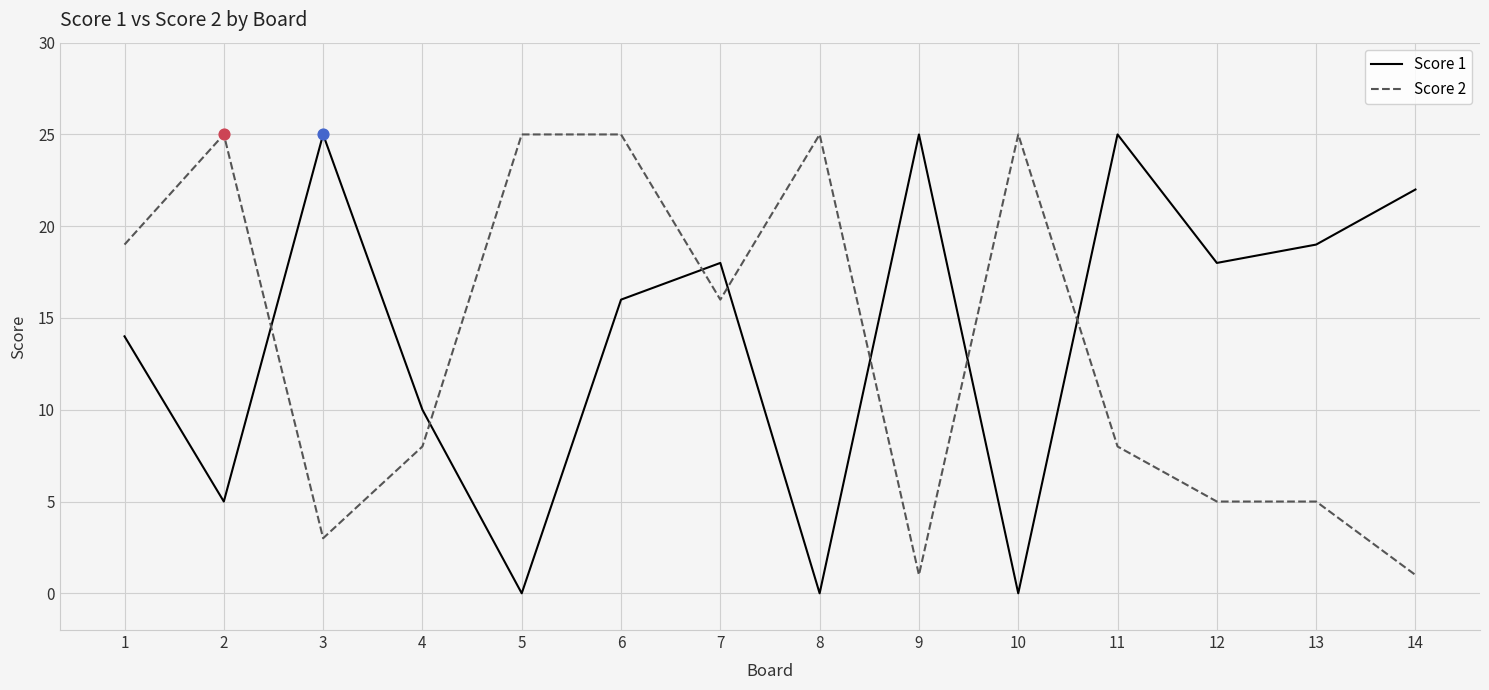

Is the value of Score 1 at 10 greater than the value of Score 2 at 11?

No